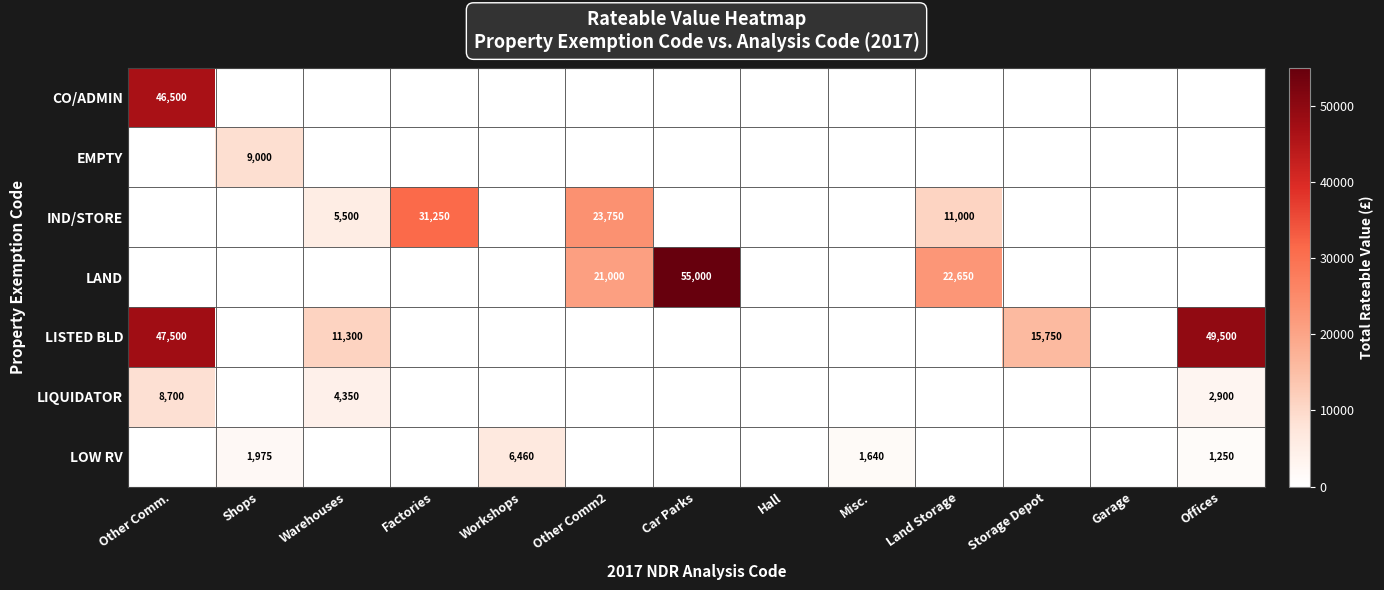

Is it true that LIQUIDATOR equals 1143 at Offices?

False